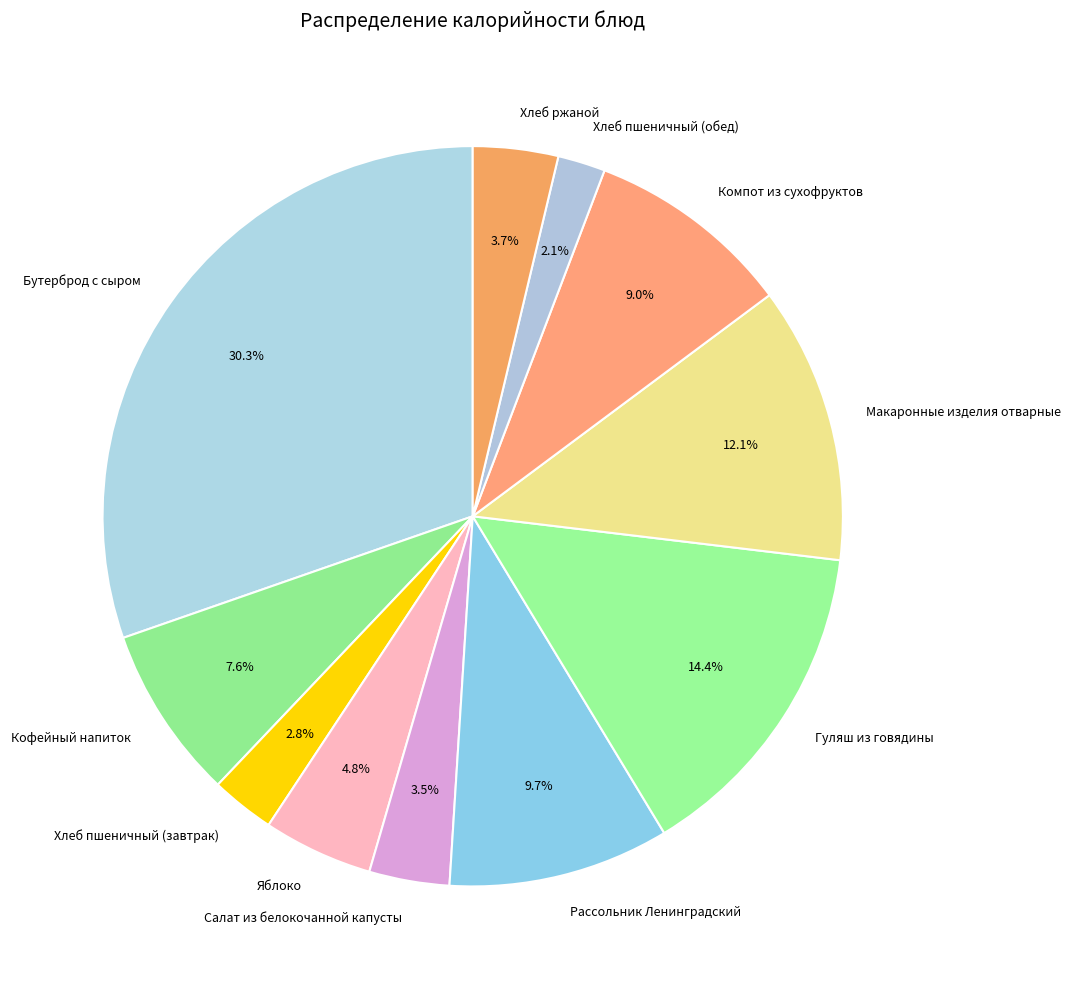

Is it true that Рассольник Ленинградский is 10% of the pie?

True